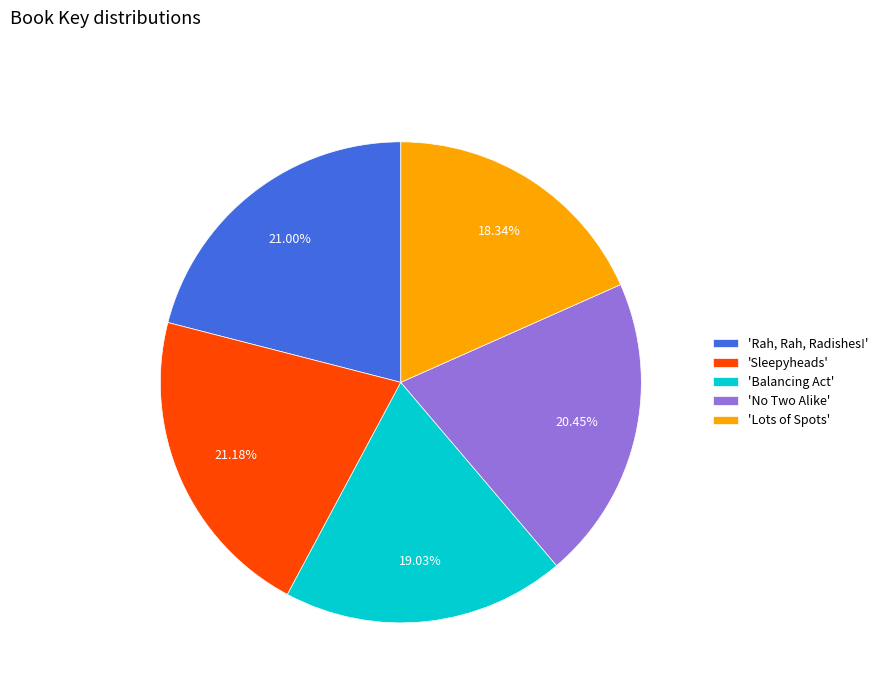

Do 'No Two Alike' and 'Lots of Spots' together represent more than half of the pie?

No